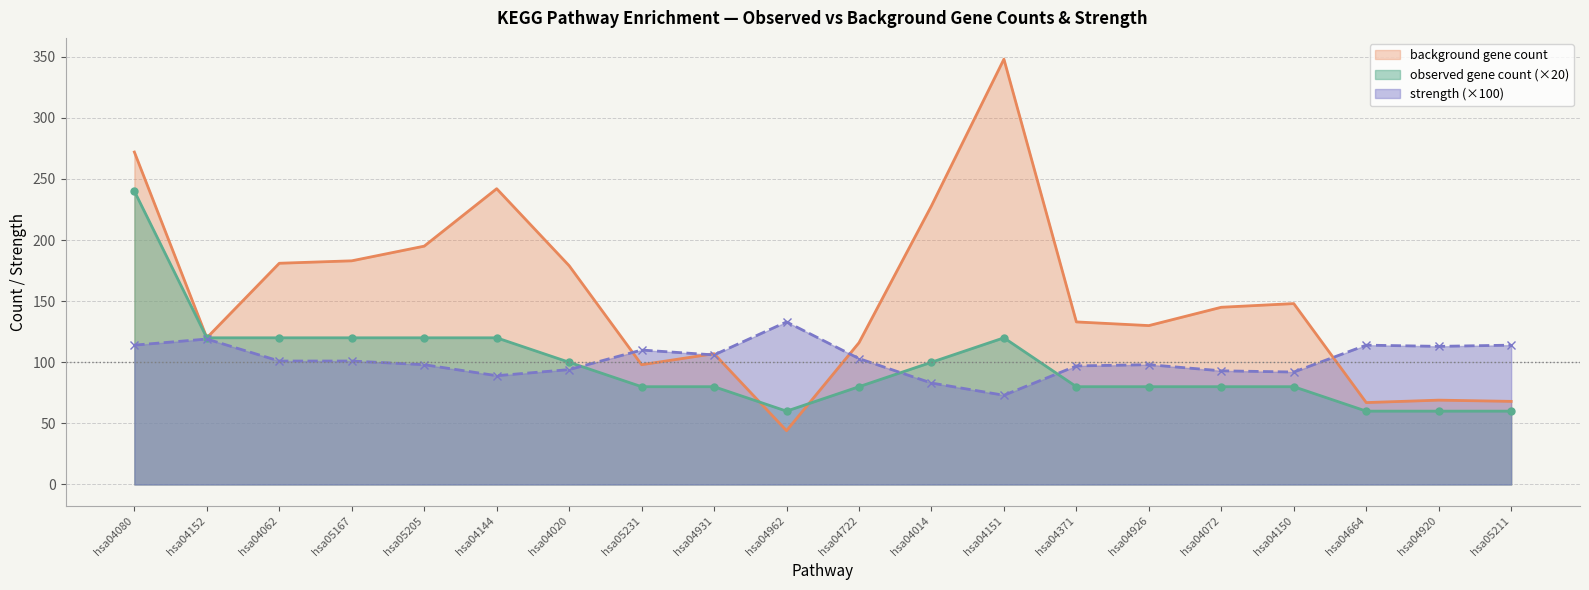

How many data points in background gene count are less than 145?

10